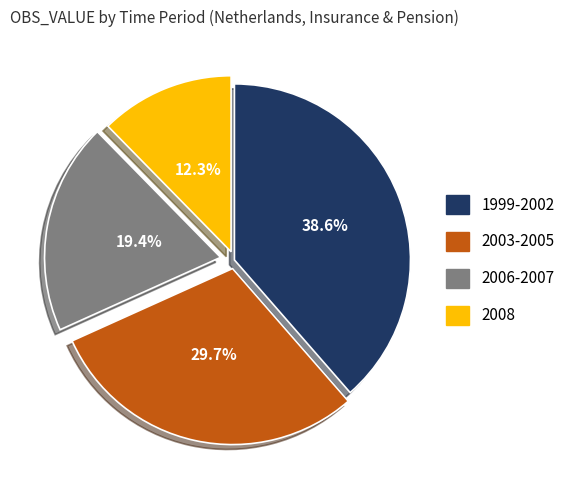

Which category has the smallest portion of the pie?

2008